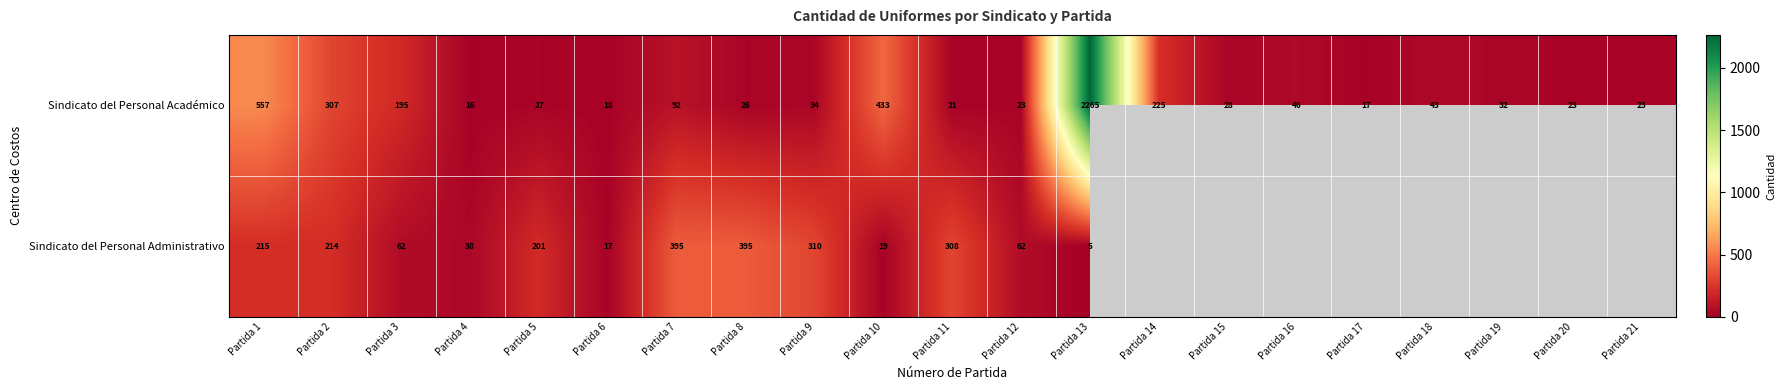

Which series changed the most between Partida 1 and Partida 2?

Sindicato del Personal Académico